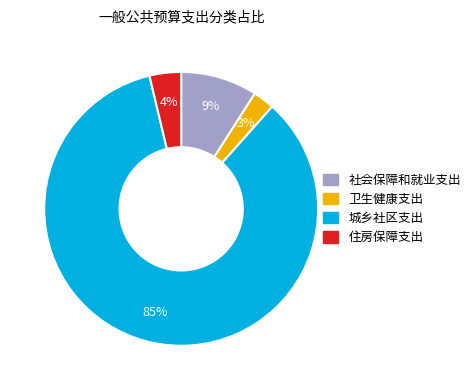

Is it true that 住房保障支出 is 16% of the pie?

False